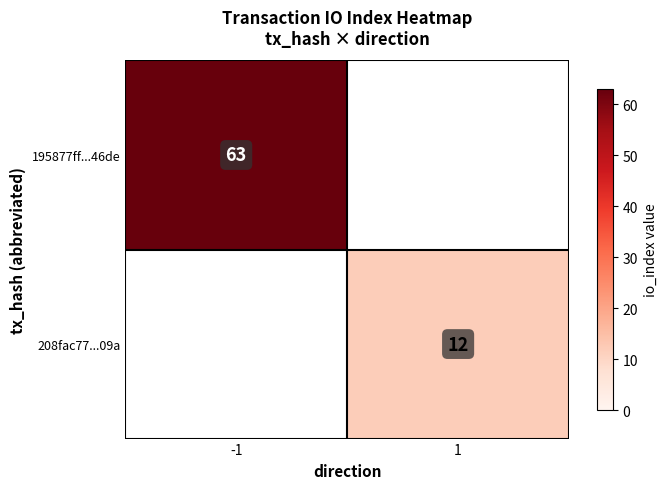

Which has a higher value, 1 or -1?

-1